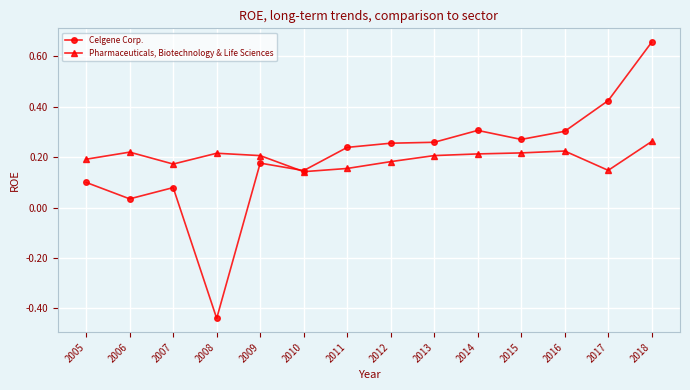

List the series in order of their overall mean, lowest first.

Pharmaceuticals, Biotechnology & Life Sciences, Celgene Corp.